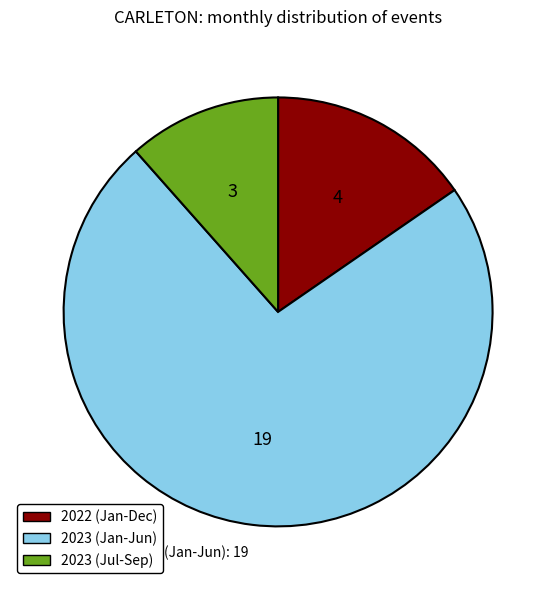

How many slices are in this pie chart?

3